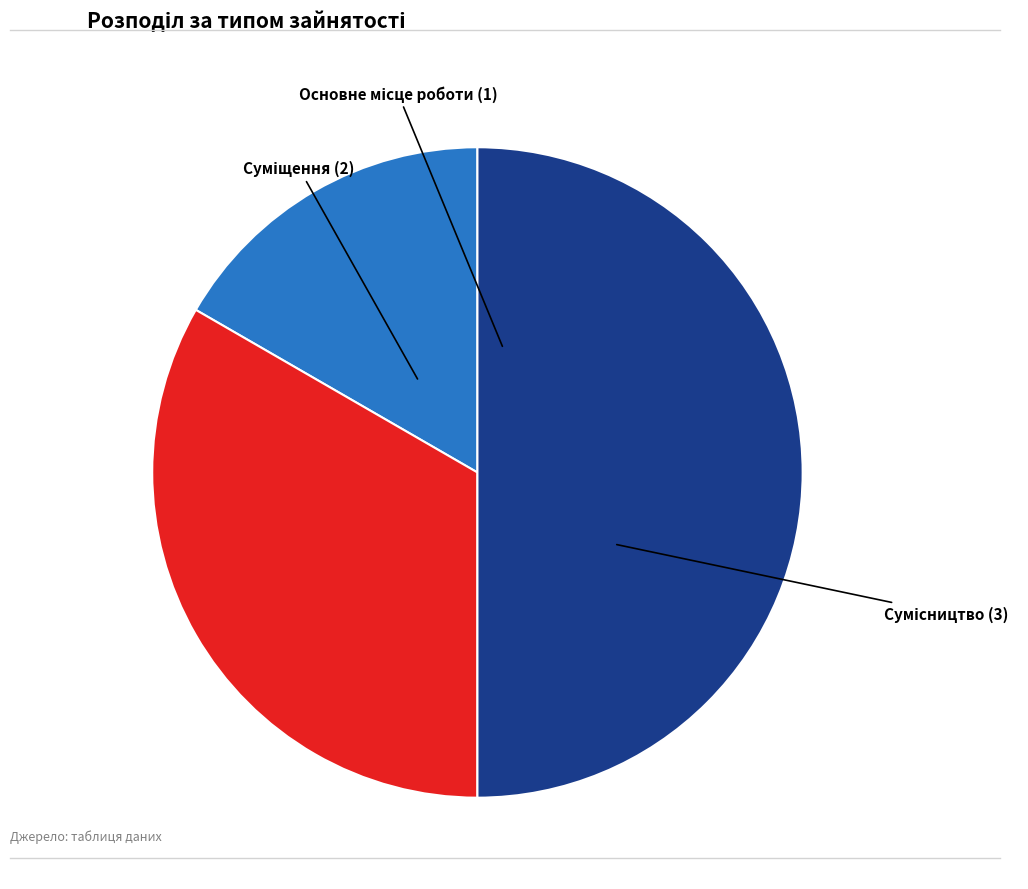

Which slice is the smallest?

Основне місце роботи